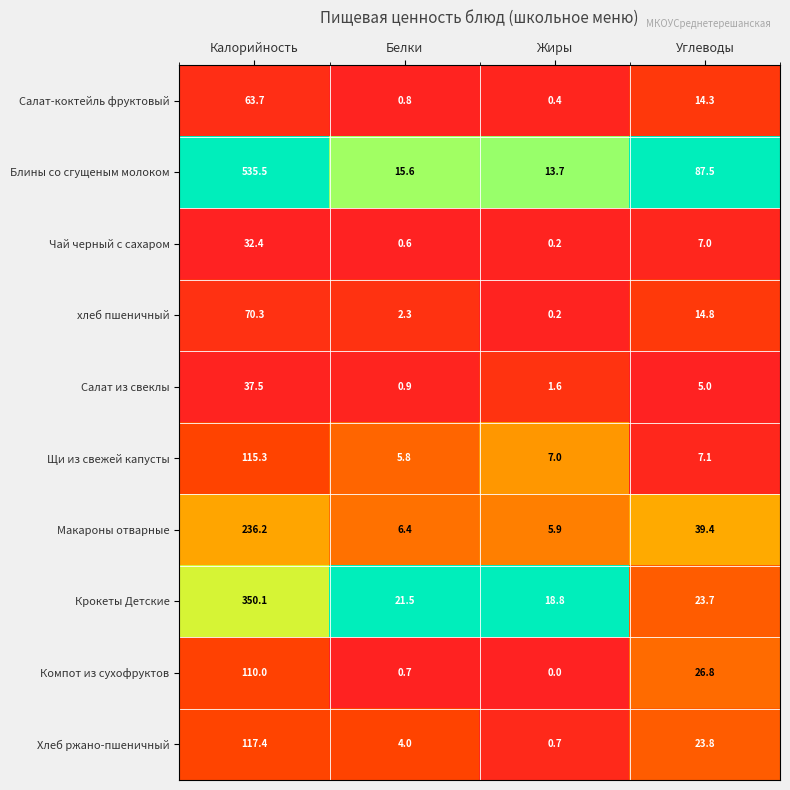

Count the number of data series in this chart.

10